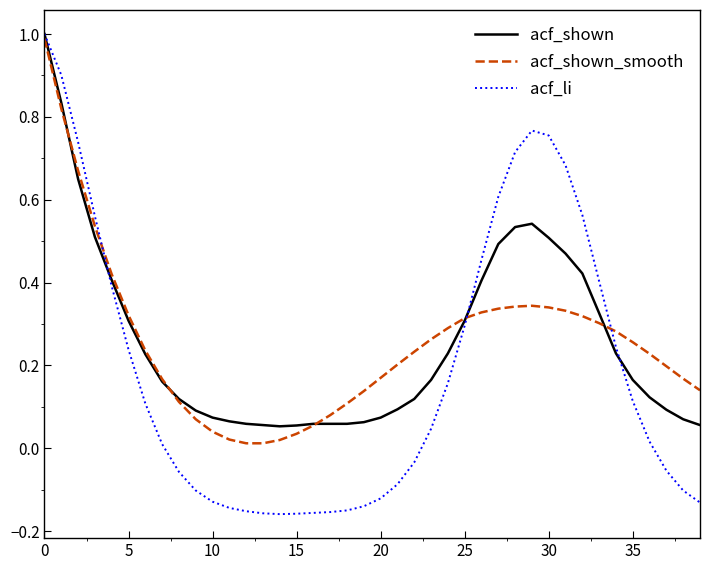

Which series has the largest range (max minus min)?

acf_li